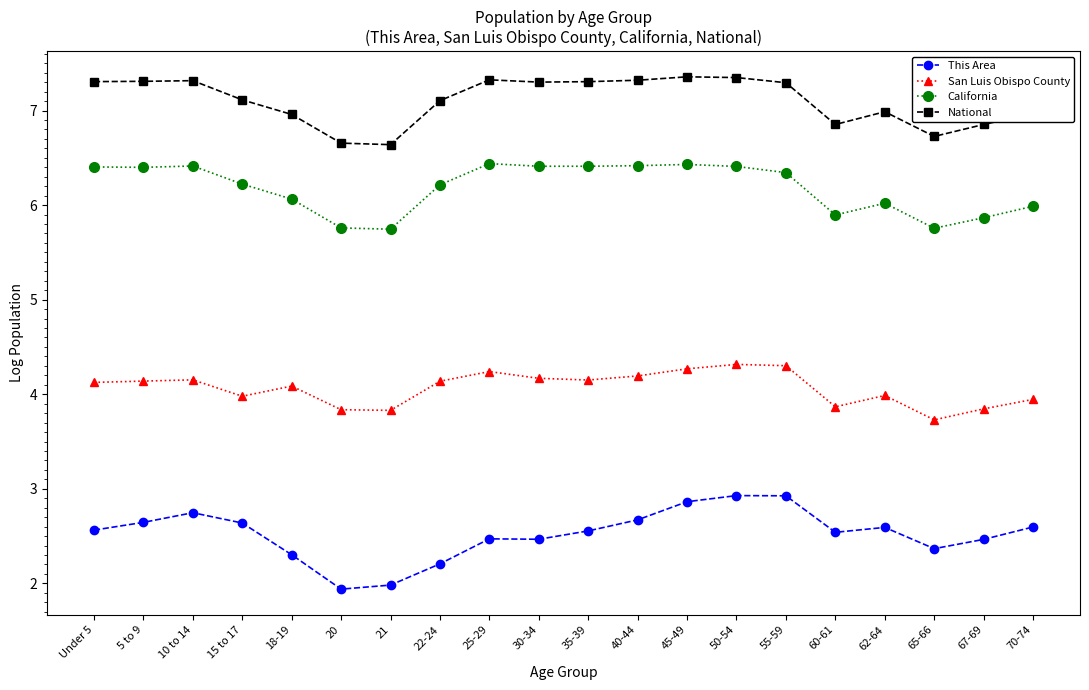

True or false: San Luis Obispo County has a value of 3.9 at 70-74.

True